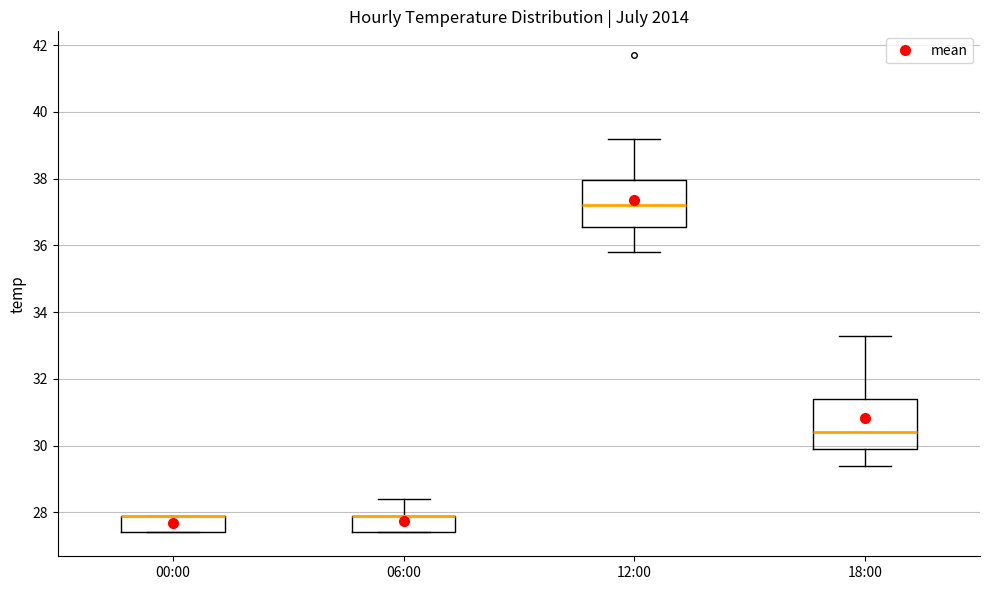

Reading left to right, read every box against the y-axis: the position of its median line, the range the box covers, and the ends of its whiskers. The values are not printed on the chart, so give them approximately, as read against the axis.

00:00: median 28.0 (drawn on the box's upper edge), box 27.4 to 28.0, whiskers 27.4 to 28.0
06:00: median 28.0 (drawn on the box's upper edge), box 27.4 to 28.0, whiskers 27.4 to 28.4
12:00: median 37.2, box 36.6 to 38.0, whiskers 35.8 to 39.2
18:00: median 30.4, box 30.0 to 31.4, whiskers 29.4 to 33.4